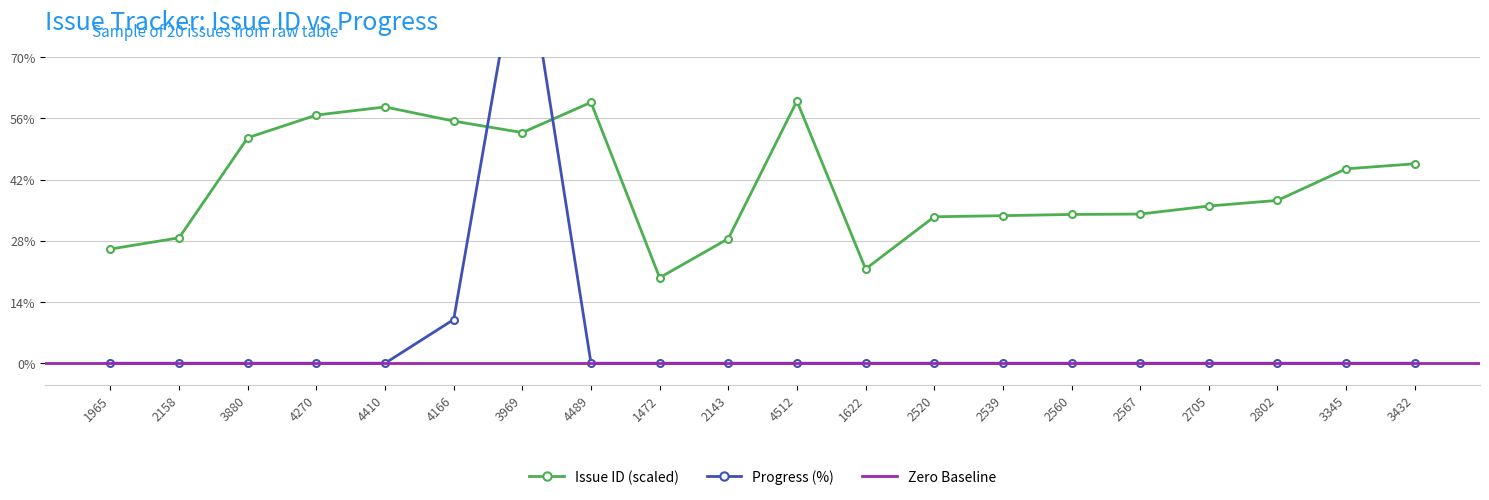

Reading left to right, extract all data points from this chart.

Issue ID: 1965=26.1	2158=28.7	3880=51.6	4270=56.8	4410=58.6	4166=55.4	3969=52.8	4489=59.7	1472=19.6	2143=28.5	4512=60.0	1622=21.6	2520=33.5	2539=33.8	2560=34.0	2567=34.1	2705=36.0	2802=37.3	3345=44.5	3432=45.6
Progress: 1965=0.0	2158=0.0	3880=0.0	4270=0.0	4410=0.0	4166=10.0	3969=100.0	4489=0.0	1472=0.0	2143=0.0	4512=0.0	1622=0.0	2520=0.0	2539=0.0	2560=0.0	2567=0.0	2705=0.0	2802=0.0	3345=0.0	3432=0.0